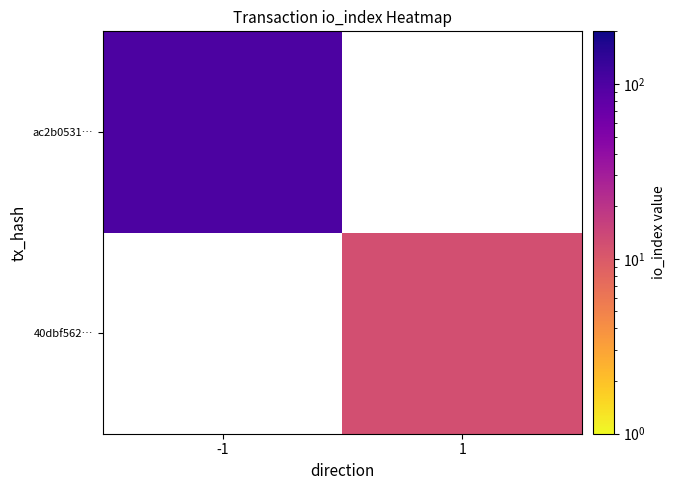

Which category has the lowest value in the ac2b0531… series?

-1